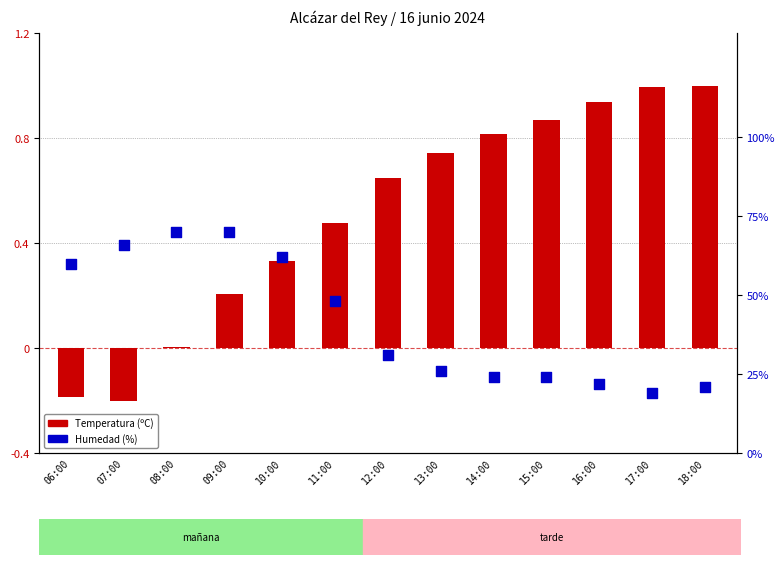

Is the value of Humedad (%) at 08:00 greater than the value of Temperatura (ºC) at 09:00?

Yes